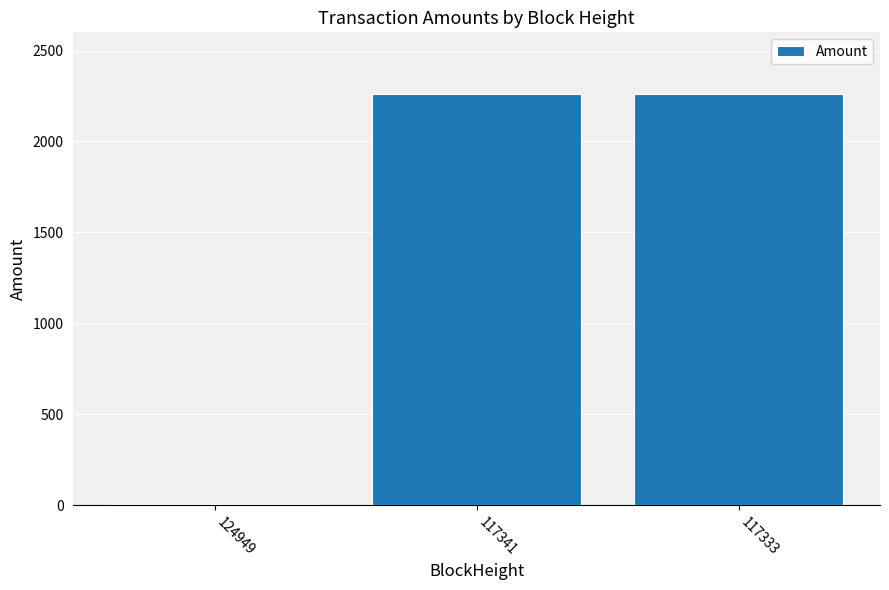

Is it true that the value at 117333 is 2259.9?

True